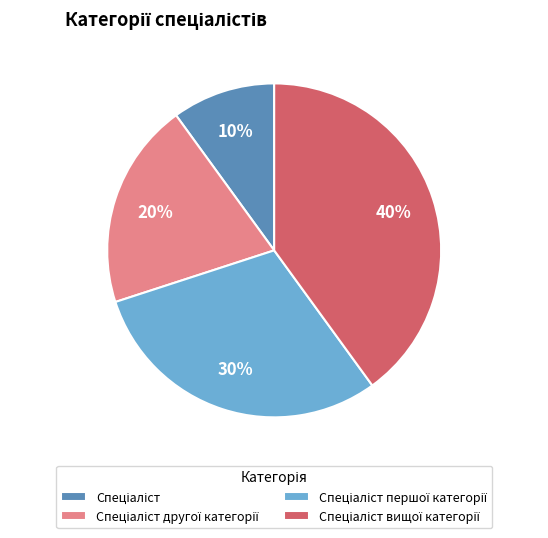

To the nearest percent, what is the average slice percentage?

25%